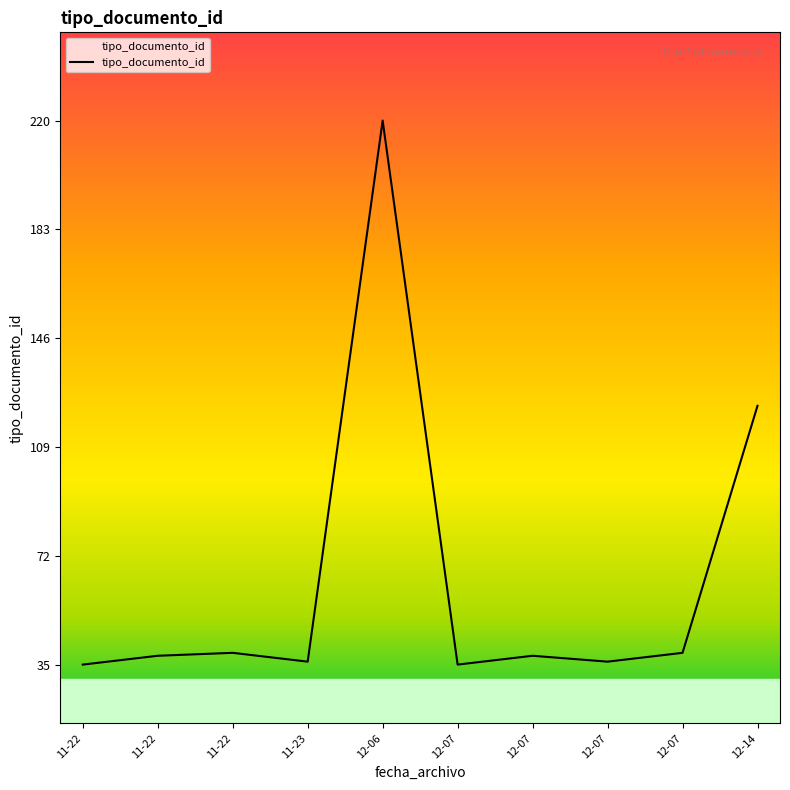

List the labels in order of value, smallest first.

2023-12-07, 2023-11-22, 2023-12-07, 2023-11-23, 2023-12-07, 2023-11-22, 2023-12-07, 2023-11-22, 2023-12-14, 2023-12-06